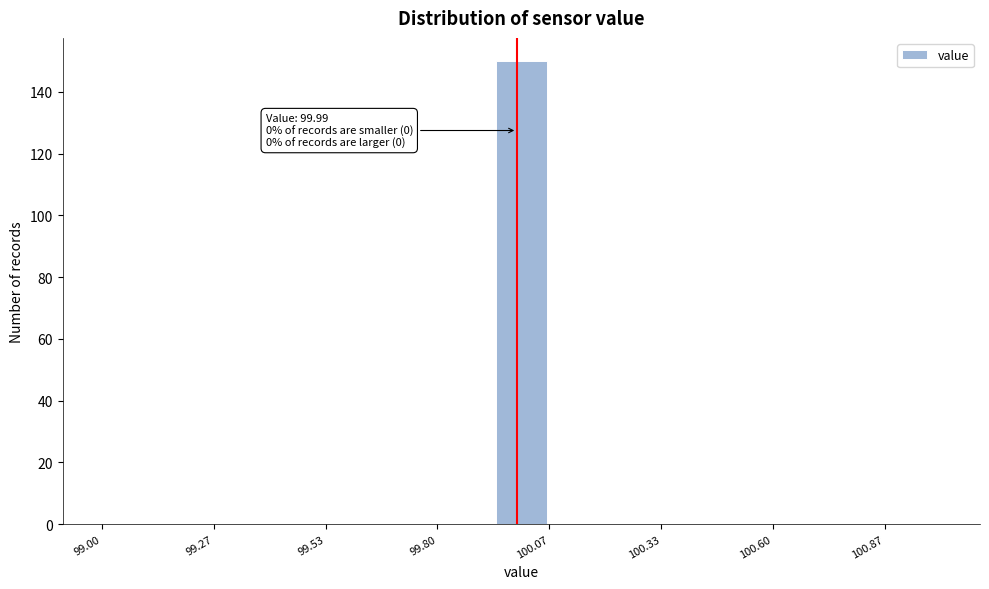

Around what value on the x-axis is the tallest bar? Give the approximate position of its centre, as read against the axis.

100.00